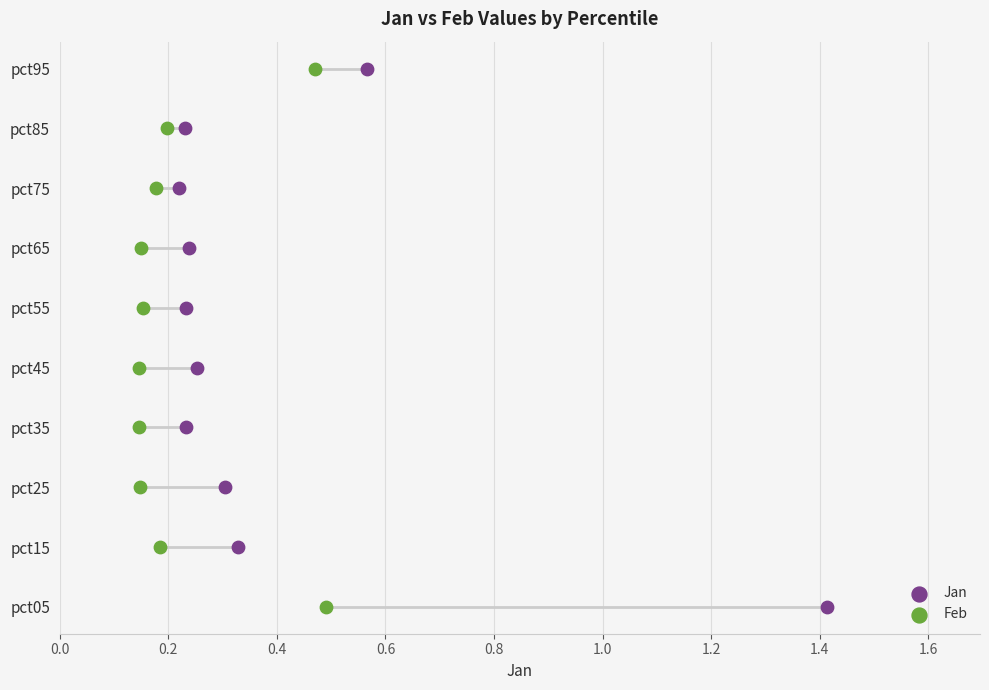

What are all the series names shown in the legend?

Jan, Feb